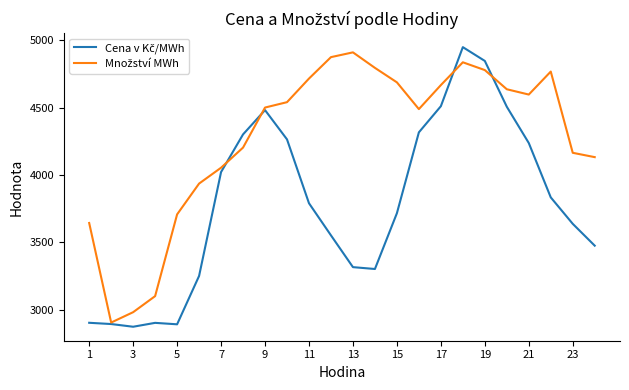

Is this an area chart (filled region under the line)?

No